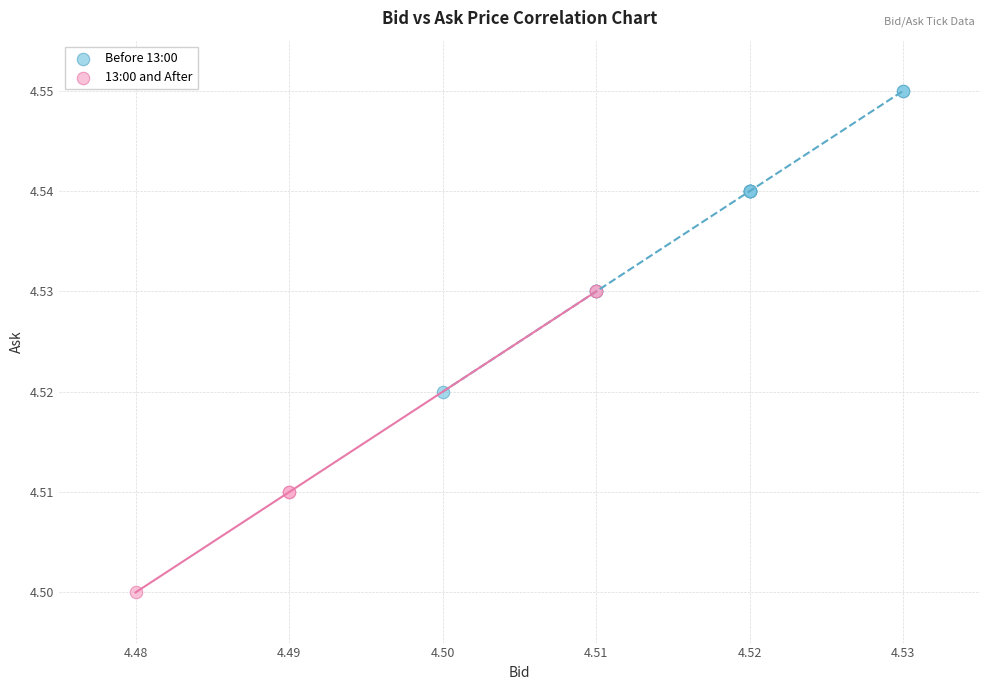

Which series contains the highest Y value?

Before 13:00